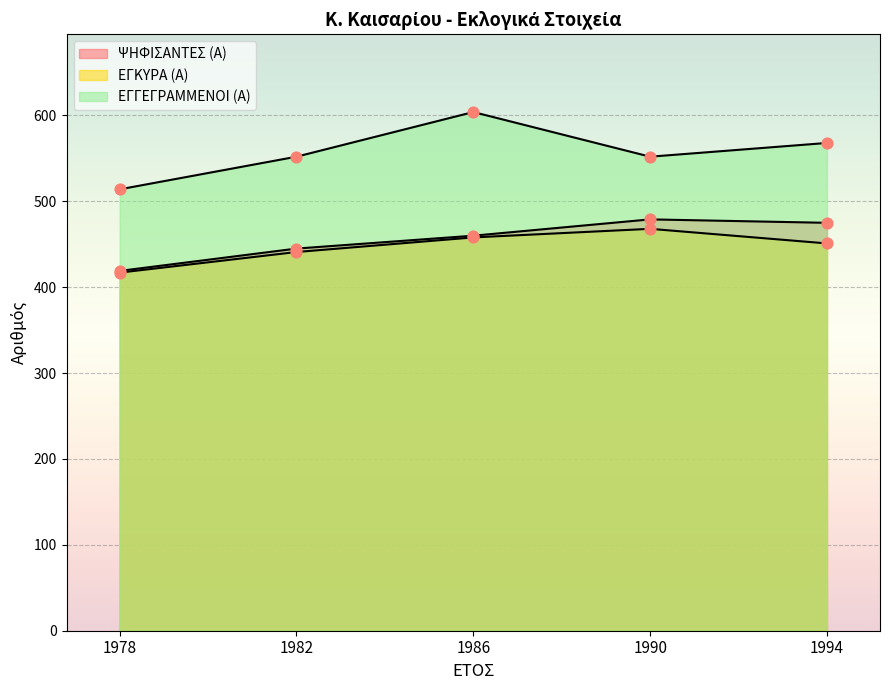

At how many categories does at least one series exceed 540?

4